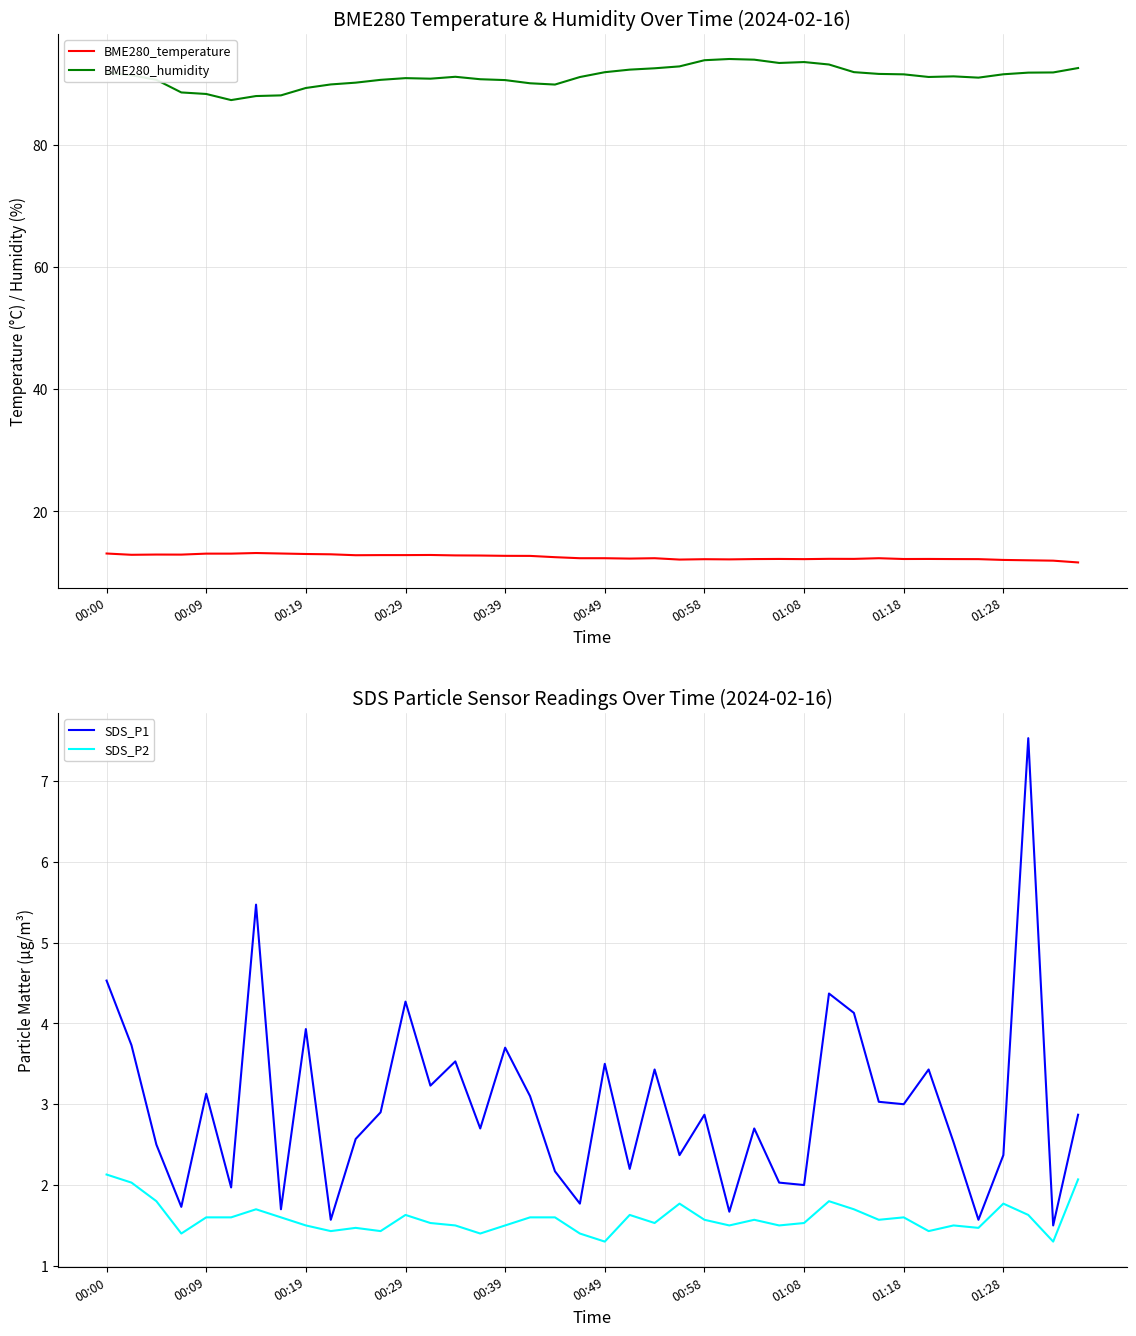

Reading left to right, what are all the values shown in this chart?

BME280_temperature: 13.1	12.9	12.9	12.9	13.1	13.1	13.2	13.1	13.0	13.0	12.8	12.9	12.9	12.9	12.8	12.8	12.7	12.7	12.5	12.3	12.3	12.3	12.3	12.1	12.2	12.2	12.2	12.2	12.2	12.2	12.2	12.3	12.2	12.2	12.2	12.2	12.1	12.0	11.9	11.7
BME280_humidity: 91.8	91.3	90.6	88.5	88.3	87.3	87.9	88.0	89.3	89.8	90.1	90.6	90.9	90.8	91.1	90.7	90.5	90.0	89.8	91.0	91.8	92.3	92.5	92.8	93.8	94.0	93.9	93.3	93.5	93.1	91.8	91.6	91.5	91.1	91.2	91.0	91.5	91.8	91.8	92.5
SDS_P1: 4.5	3.7	2.5	1.7	3.1	2.0	5.5	1.7	3.9	1.6	2.6	2.9	4.3	3.2	3.5	2.7	3.7	3.1	2.2	1.8	3.5	2.2	3.4	2.4	2.9	1.7	2.7	2.0	2.0	4.4	4.1	3.0	3.0	3.4	2.5	1.6	2.4	7.5	1.5	2.9
SDS_P2: 2.1	2.0	1.8	1.4	1.6	1.6	1.7	1.6	1.5	1.4	1.5	1.4	1.6	1.5	1.5	1.4	1.5	1.6	1.6	1.4	1.3	1.6	1.5	1.8	1.6	1.5	1.6	1.5	1.5	1.8	1.7	1.6	1.6	1.4	1.5	1.5	1.8	1.6	1.3	2.1